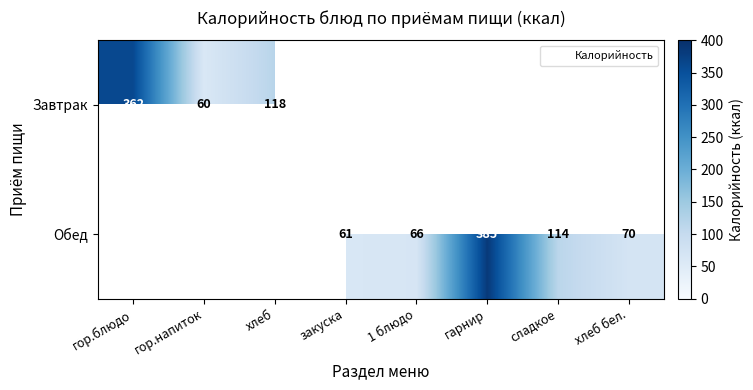

At how many categories does at least one series exceed 230?

2